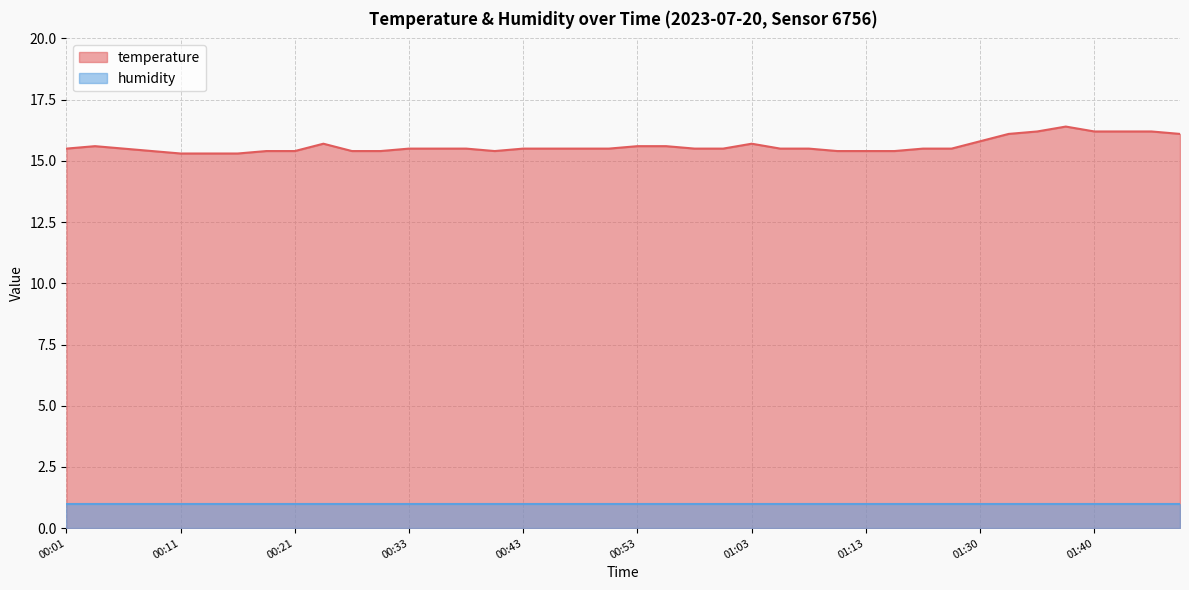

Does the chart display data point markers on the line(s)?

No